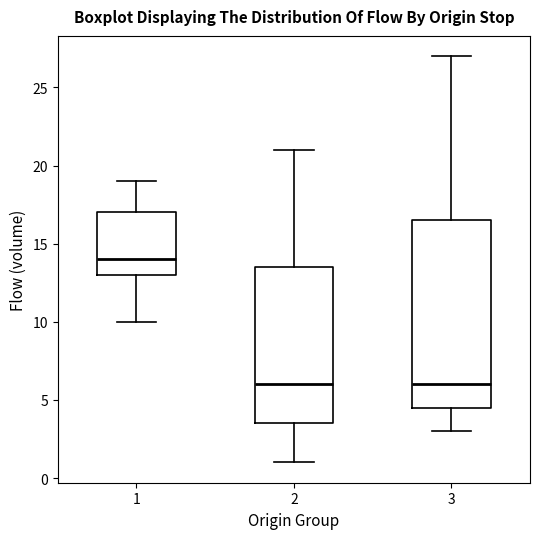

Reading left to right, read every box against the y-axis: the position of its median line, the range the box covers, and the ends of its whiskers. The values are not printed on the chart, so give them approximately, as read against the axis.

1: median 14.0, box 13.0 to 17.0, whiskers 10.0 to 19.0
2: median 6.0, box 3.5 to 13.5, whiskers 1.0 to 21.0
3: median 6.0, box 4.5 to 16.5, whiskers 3.0 to 27.0